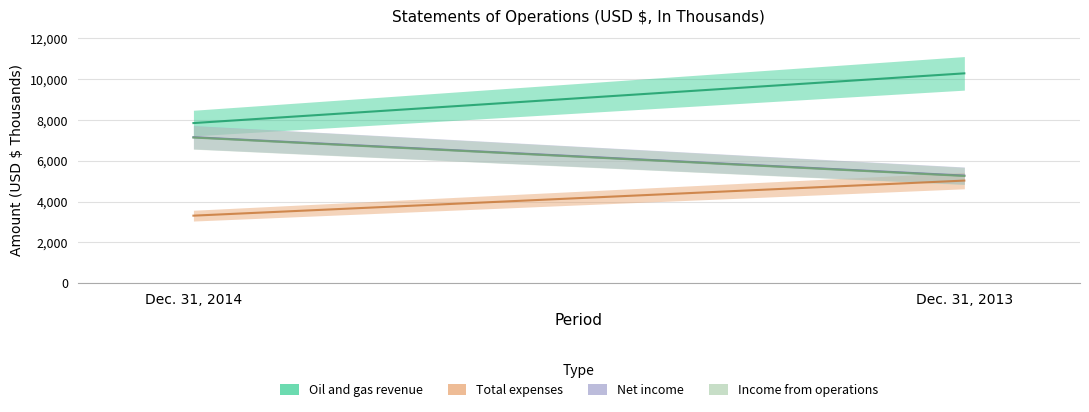

What is the value of the Total expenses point at the 2nd from the left?

5025